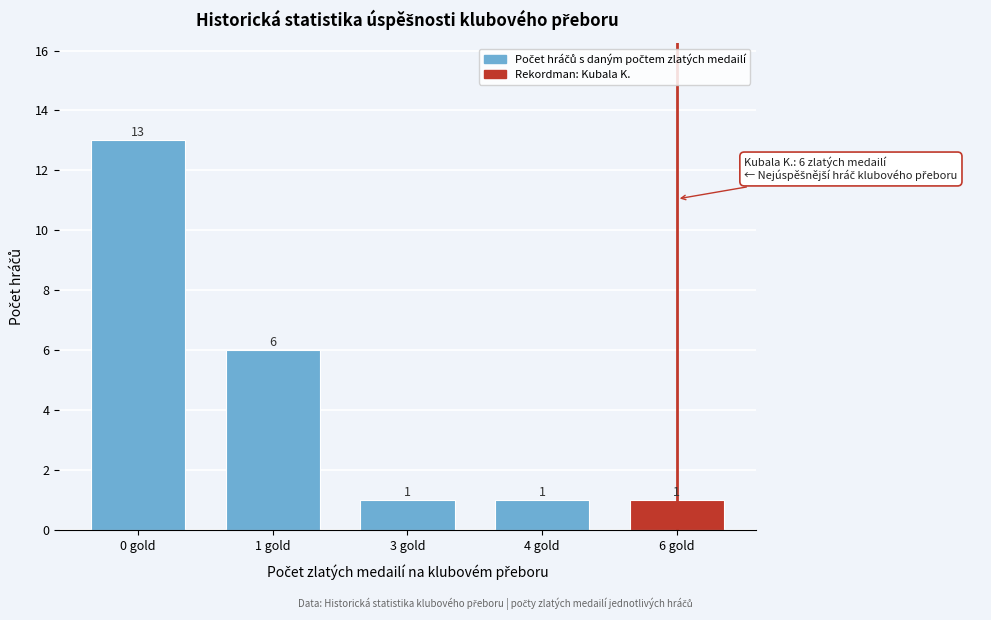

Reading left to right, list all the values displayed in this chart.

0 gold=13	1 gold=6	3 gold=1	4 gold=1	6 gold=1